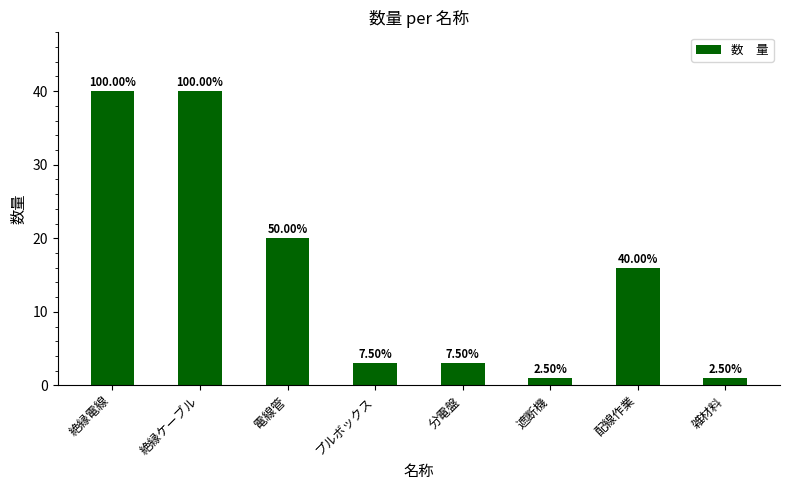

Reading right to left, what are all the values shown in this chart?

1	16	1	3	3	20	40	40